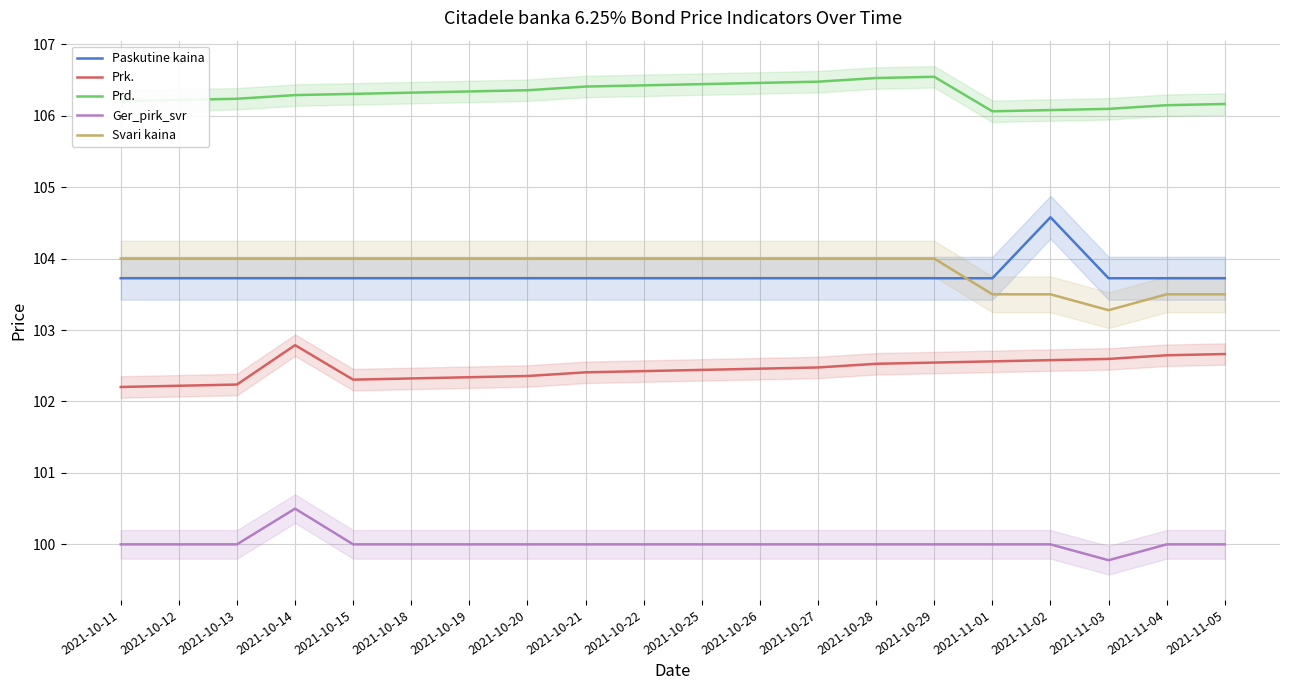

What is the spread (max minus min) of values at 2021-11-02?

6.1